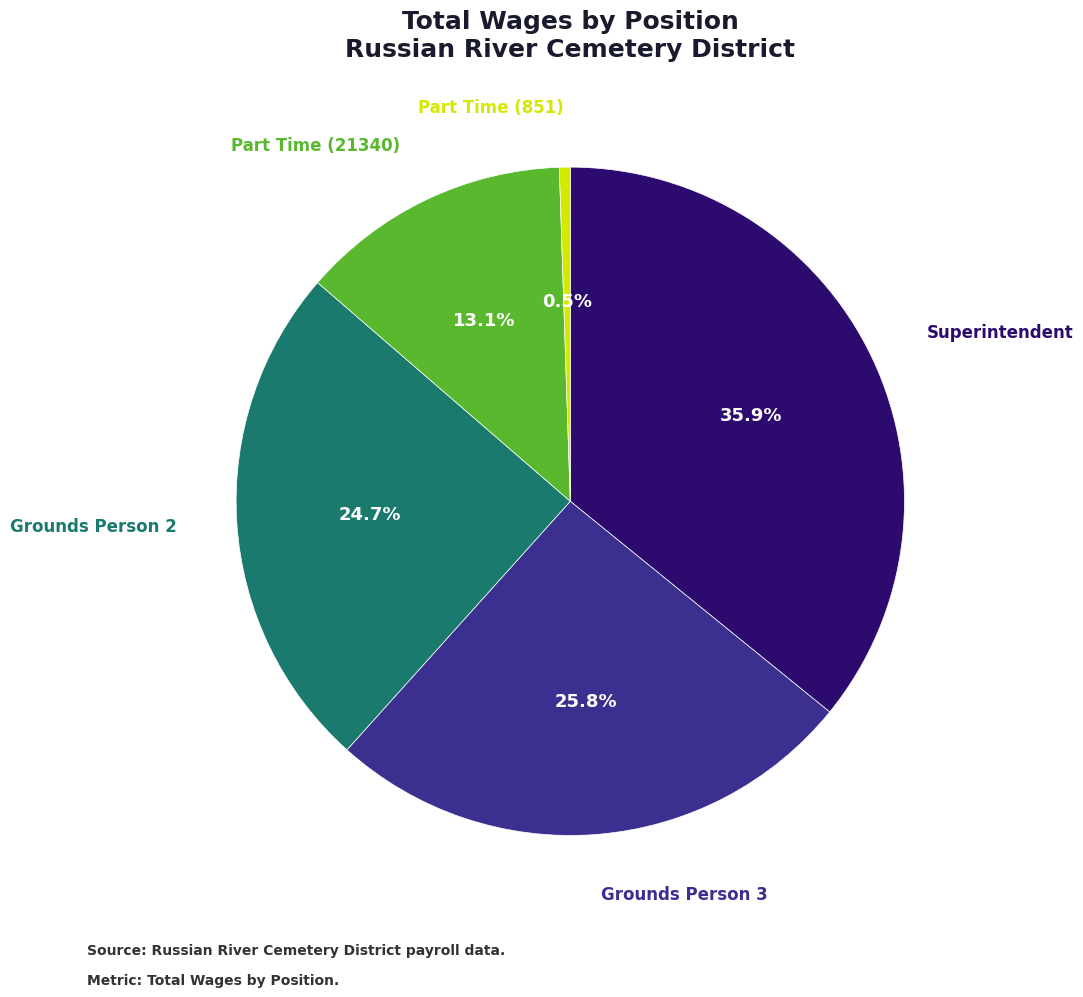

To the nearest percent, what is the average slice percentage?

20%